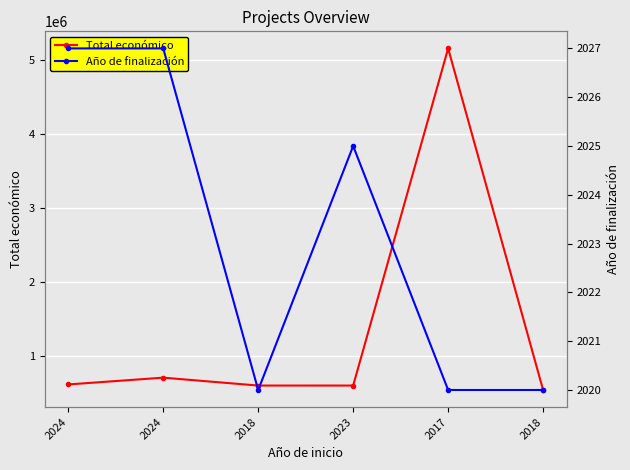

The value of Total económico at 2024 is 331629. True or false?

False